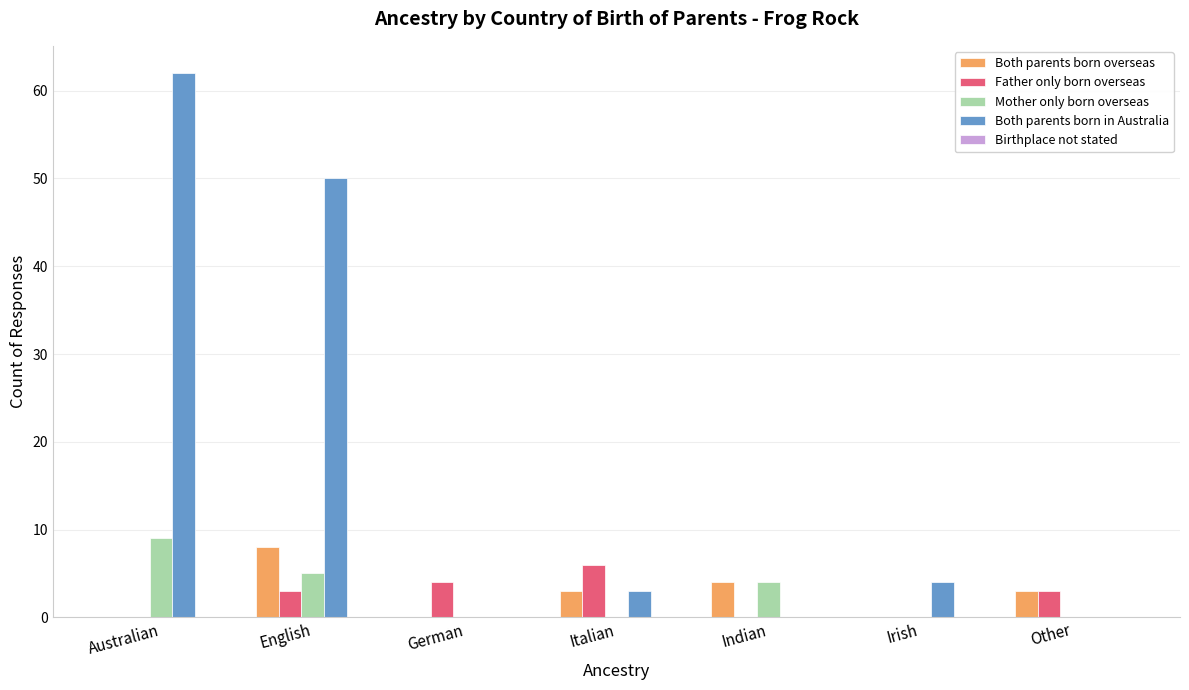

What is the average value of the Both parents born overseas series?

3